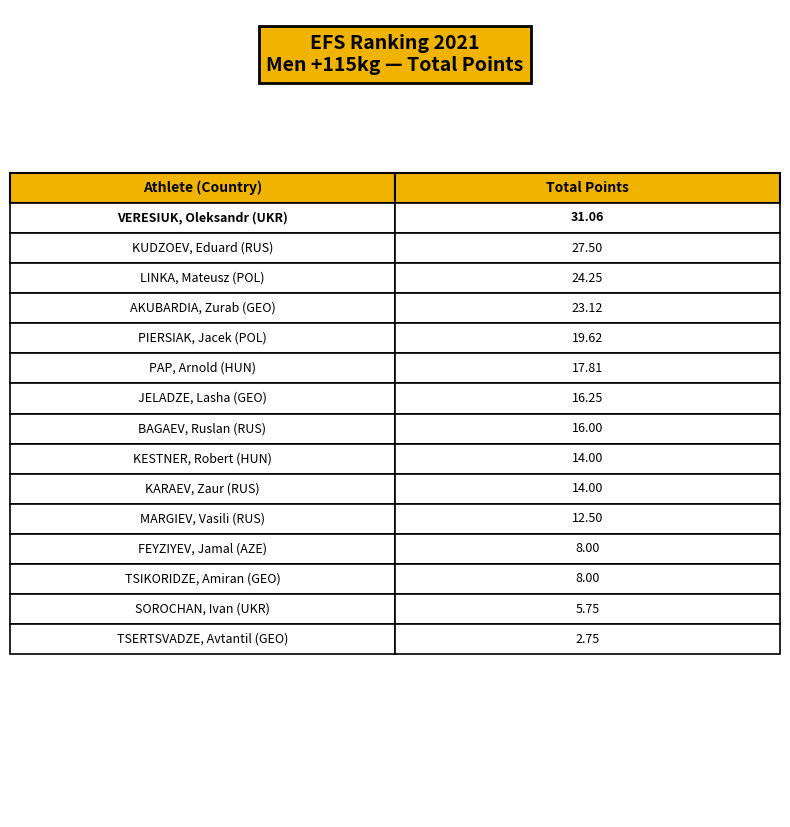

True or false: 2019 Points has a value of 1.1 at FEYZIYEV, Jamal.

False